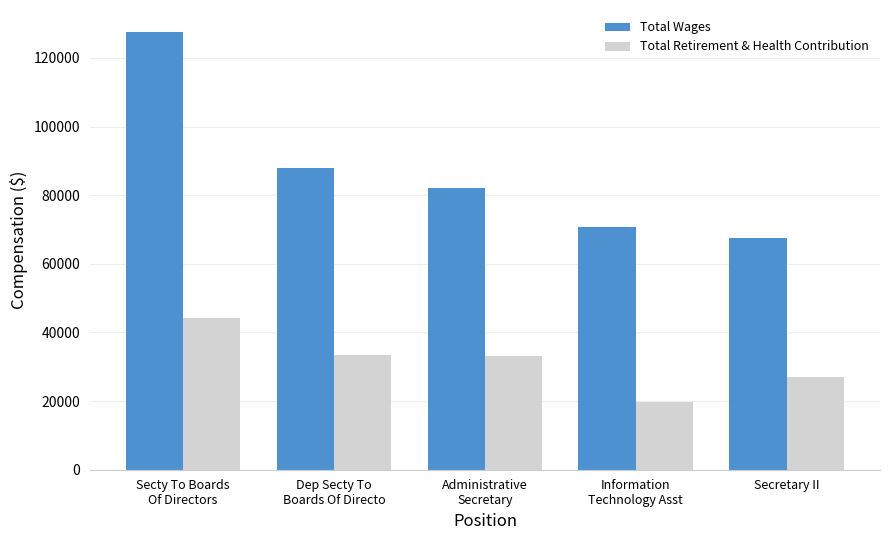

Which category has the lowest value across all series?

Information
Technology Asst